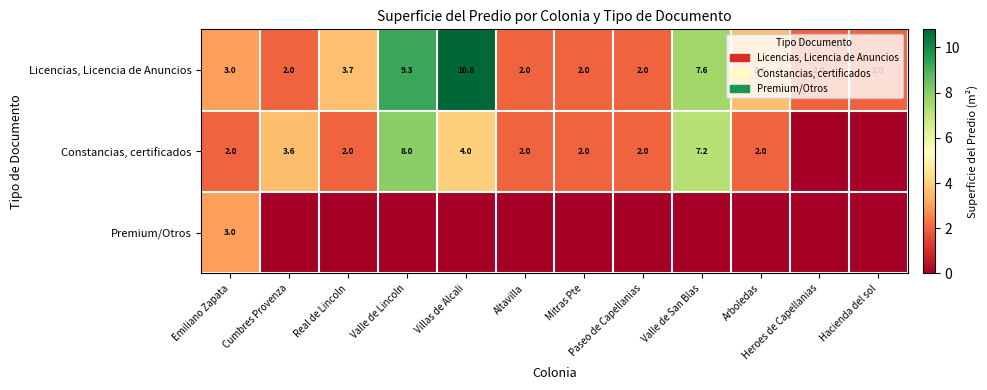

What is the average value of the Licencias, Licencia de Anuncios series?

4.2